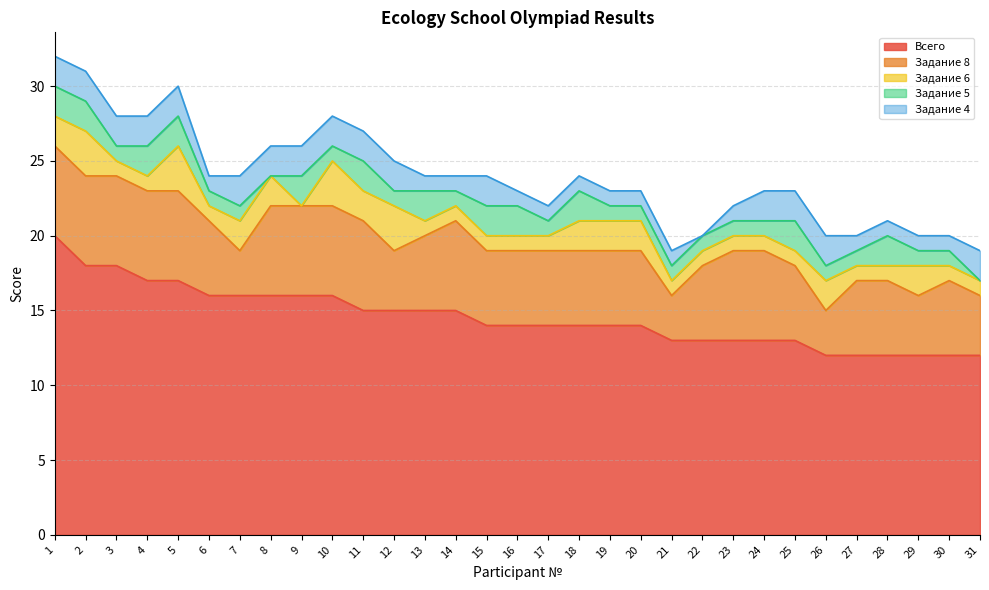

What is the total value across all series at 3?

28